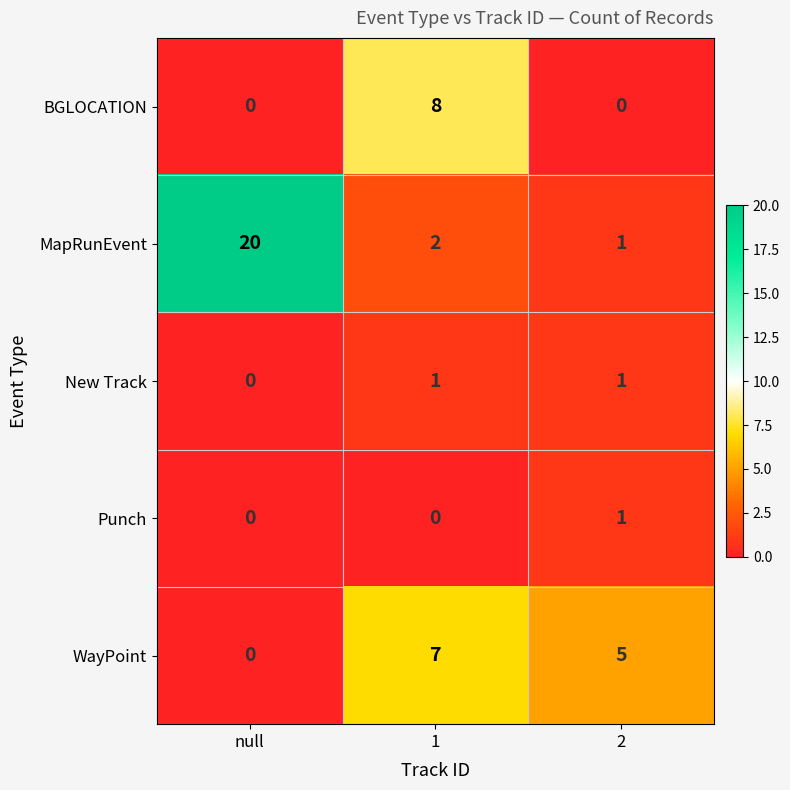

What is the difference between the maximum and minimum values in the BGLOCATION series?

8